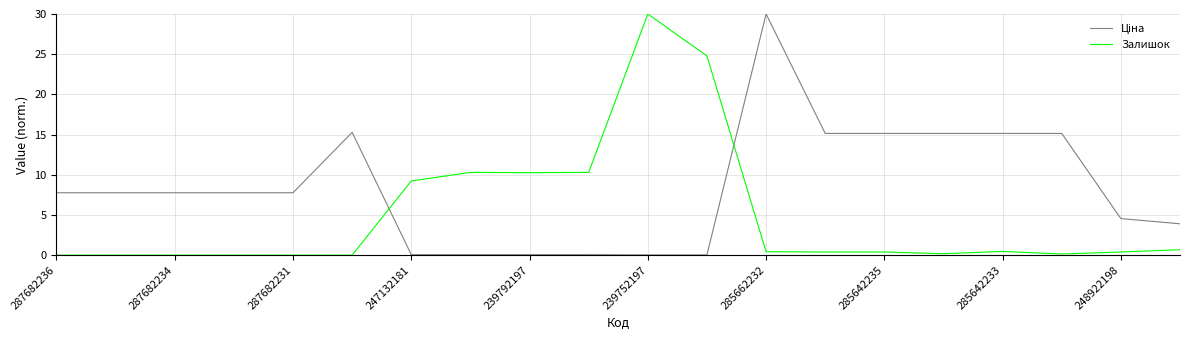

What is the maximum value shown in the chart?

30.0